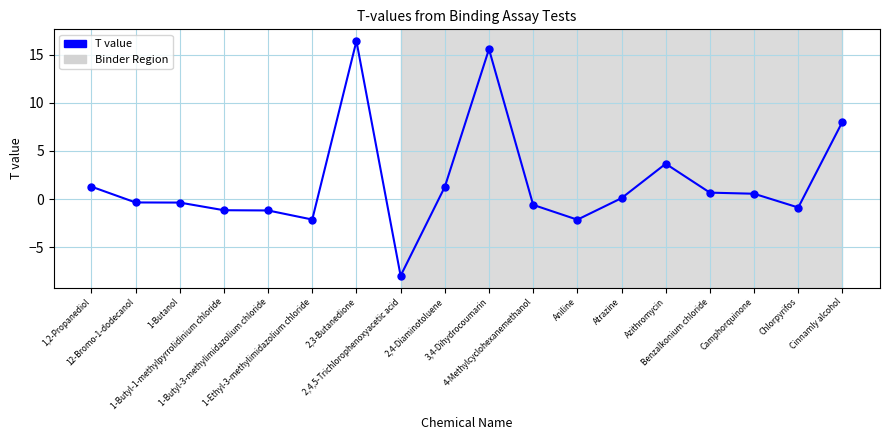

What is the smallest value displayed?

-8.0